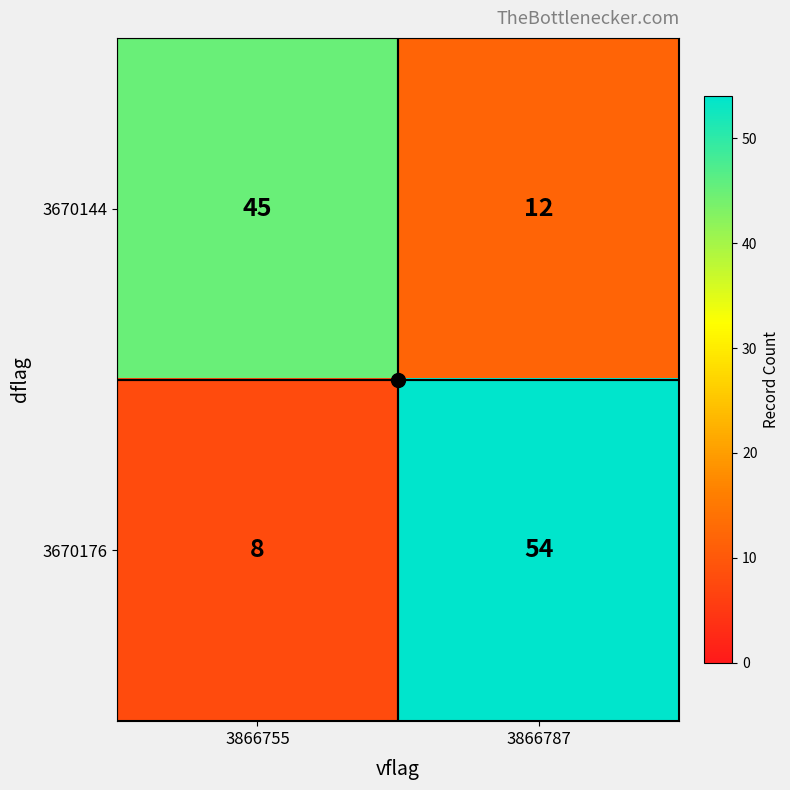

Count the number of data series in this chart.

2